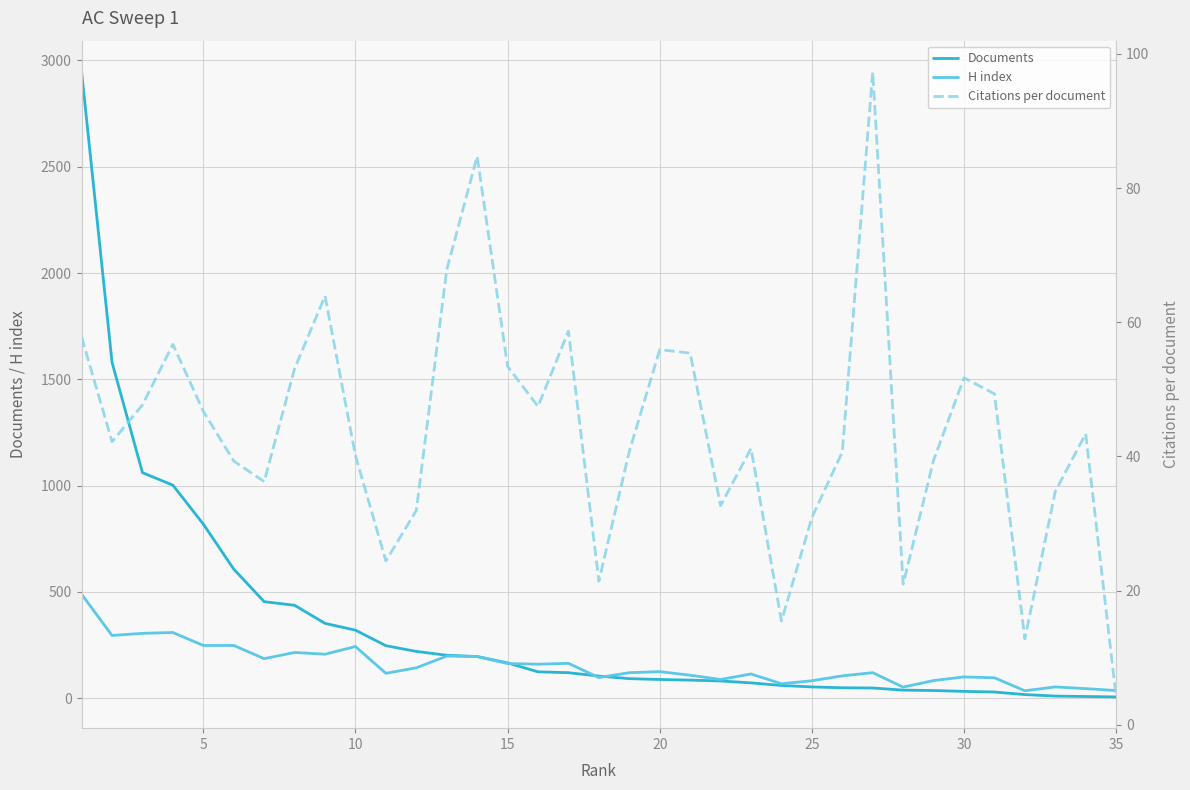

Rank the series by their maximum value, from lowest to highest.

Citations per document, H index, Documents